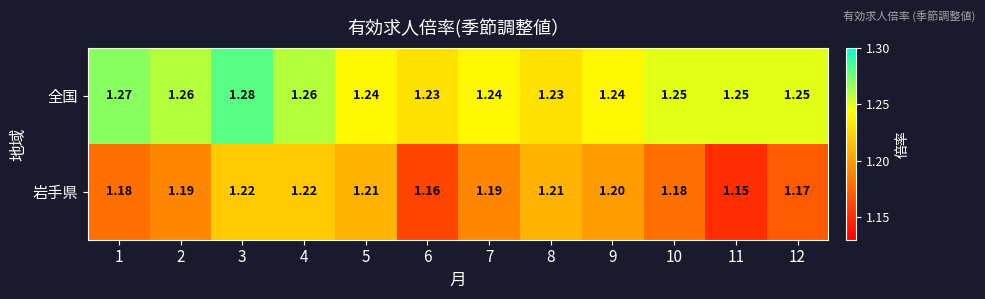

Which series changed the most between 1 and 3?

岩手県